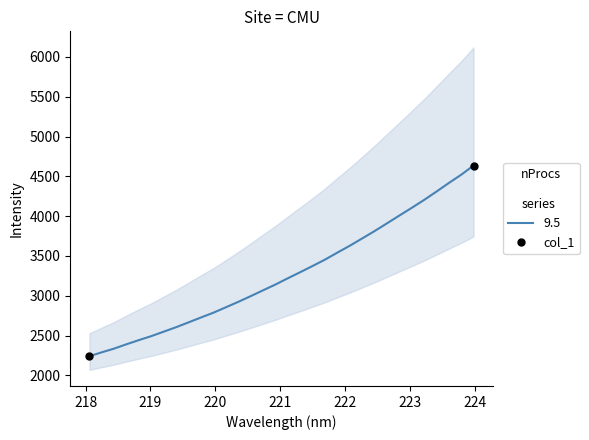

What is the highest value of the 9.5 series?

4634.8